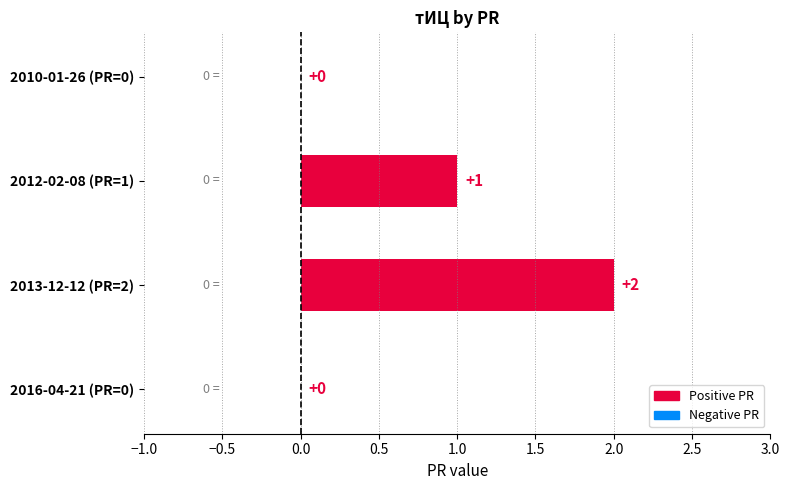

Reading top to bottom, transcribe all the data shown in this chart.

2010-01-26 (PR=0)=0	2012-02-08 (PR=1)=1	2013-12-12 (PR=2)=2	2016-04-21 (PR=0)=0